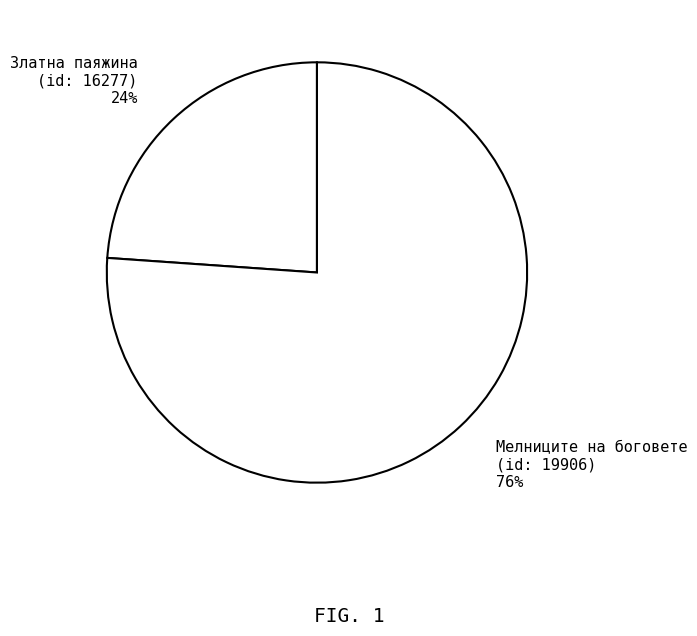

Is there a majority slice in this chart?

Yes